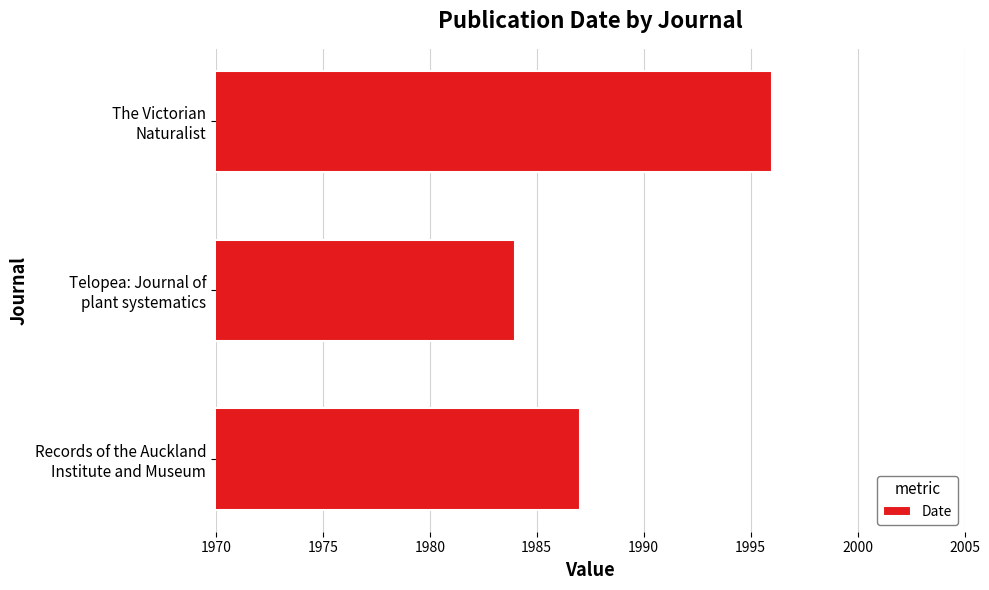

How many data points are less than 1987?

1